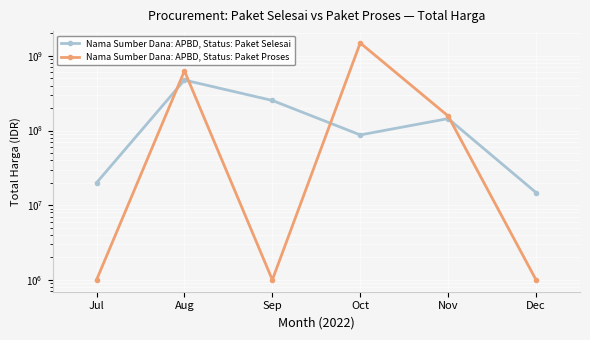

What is the spread (max minus min) of values at Sep?

251477000